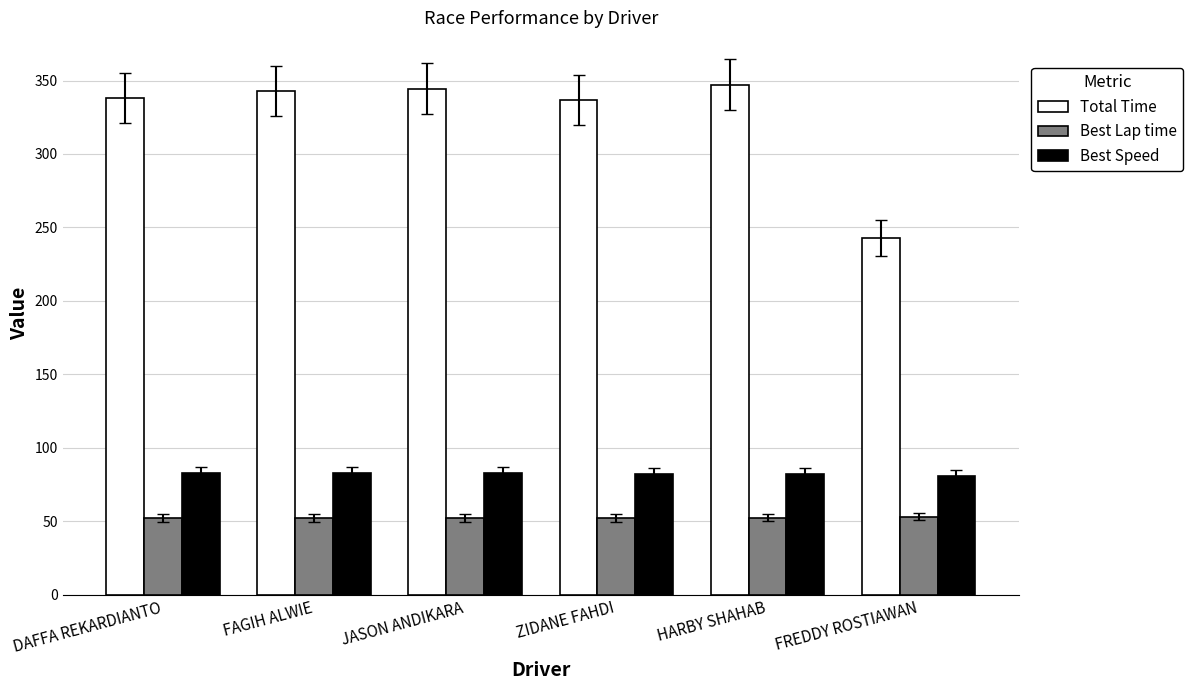

At how many categories does at least one series exceed 310?

5